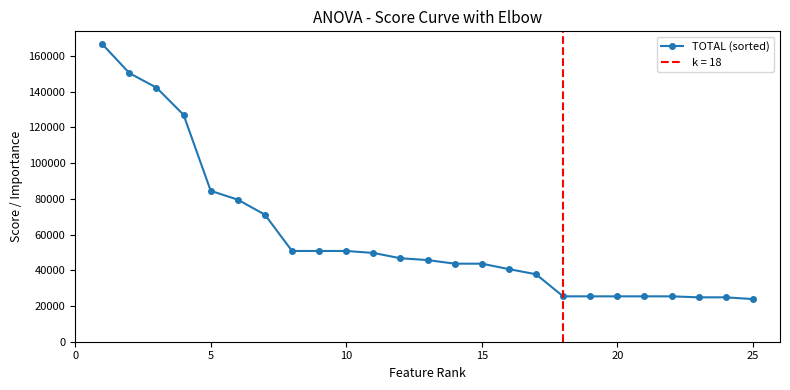

Does the chart have visible grid lines?

No